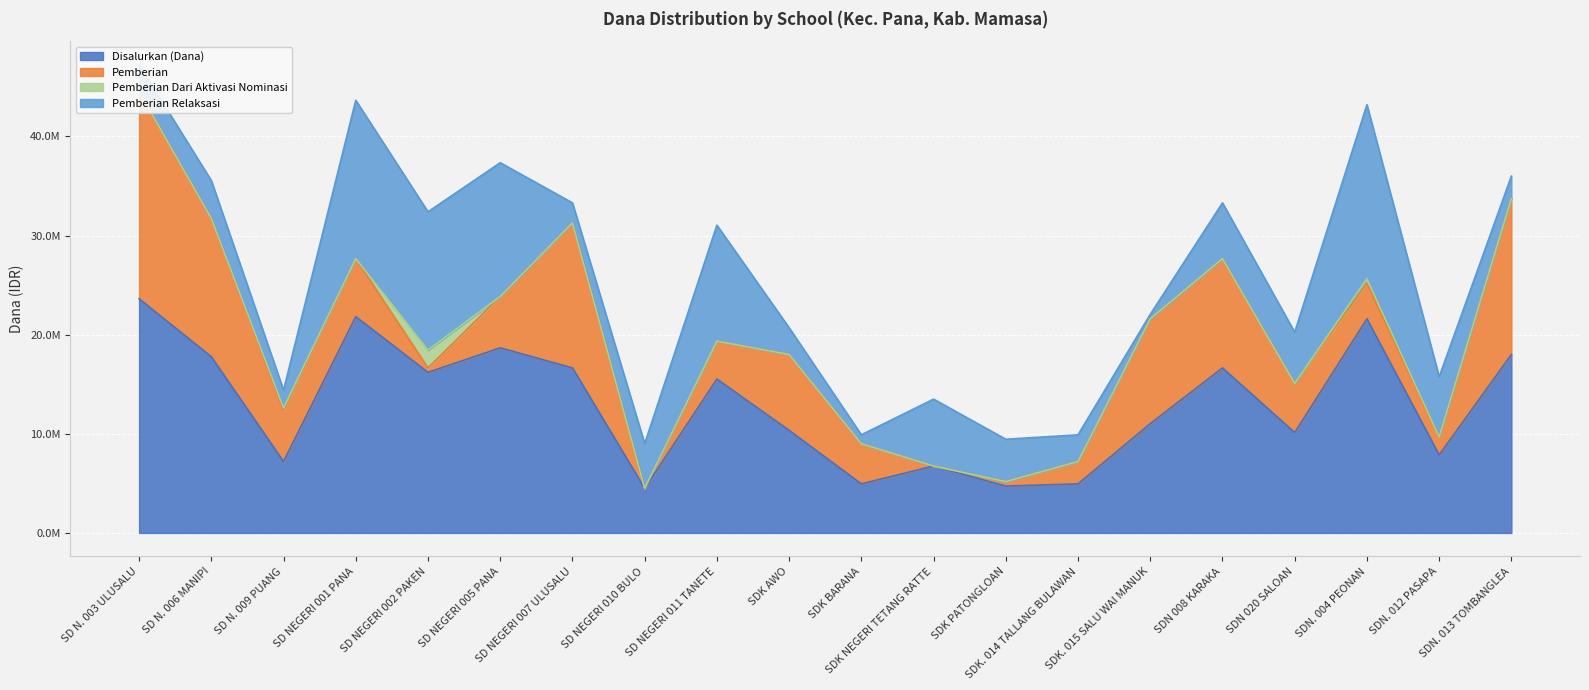

Reading left to right, what are all the values shown in this chart?

Disalurkan (Dana): 23625000	17775000	7200000	21825000	16200000	18675000	16650000	4500000	15525000	10350000	4950000	6750000	4725000	4950000	11025000	16650000	10125000	21600000	7875000	18000000
Pemberian: 20925000	13950000	5175000	5850000	450000	5175000	14625000	0	3825000	7650000	4050000	0	450000	2250000	10575000	11025000	4950000	3600000	1800000	15750000
Pemberian Dari Aktivasi Nominasi: 0	0	225000	0	1800000	0	0	0	0	0	0	0	0	0	0	0	0	450000	0	0
Pemberian Relaksasi: 2700000	3825000	1800000	15975000	13950000	13500000	2025000	4500000	11700000	2700000	900000	6750000	4275000	2700000	450000	5625000	5175000	17550000	6075000	2250000